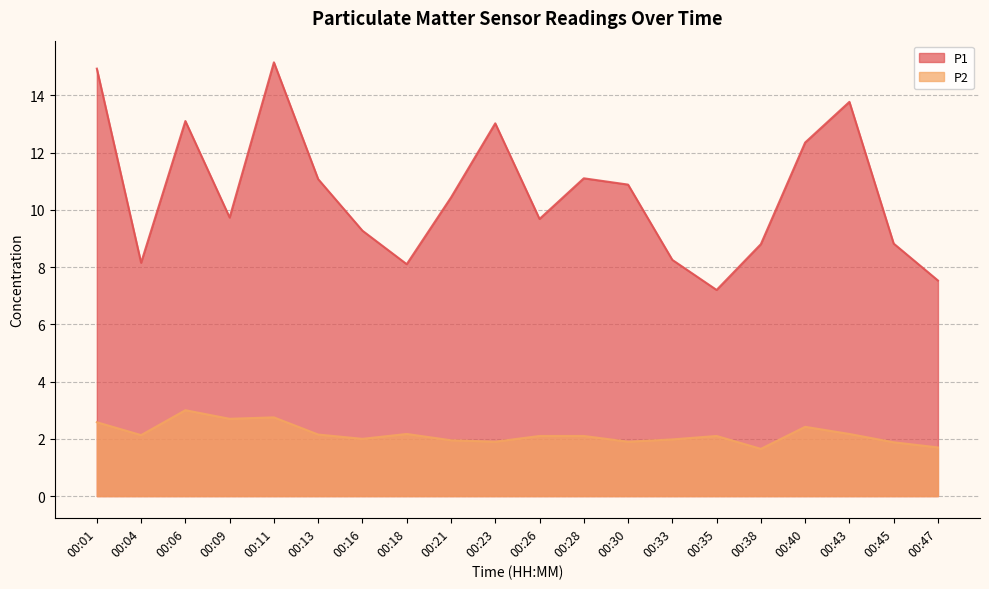

True or false: P1 and P2 cross at least once.

False